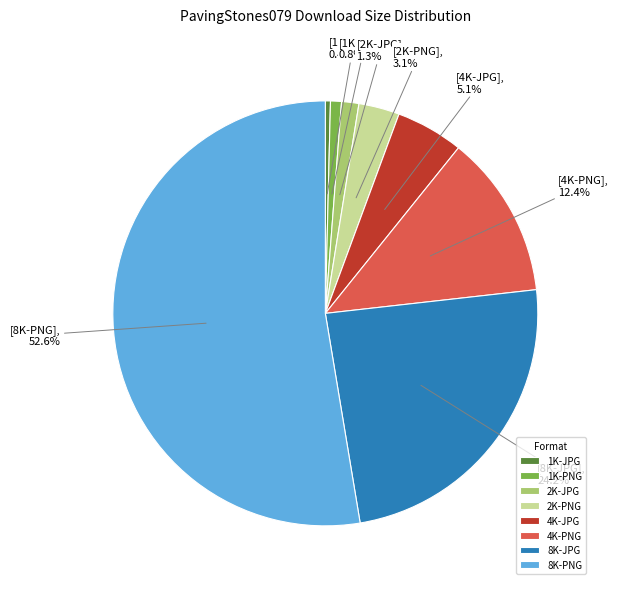

What is the largest slice in the pie chart?

8K-PNG